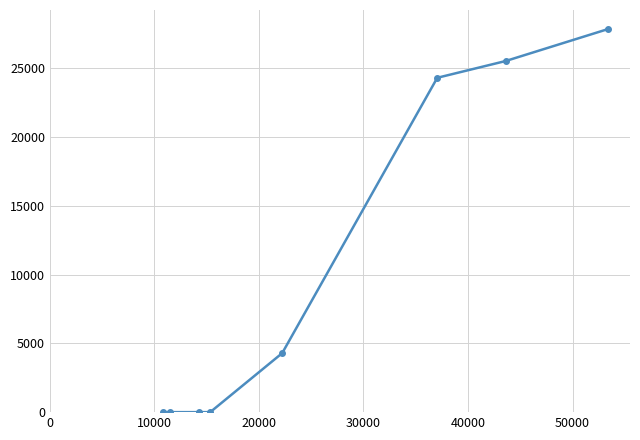

True or false: the data has more than 1 interior local peaks.

False